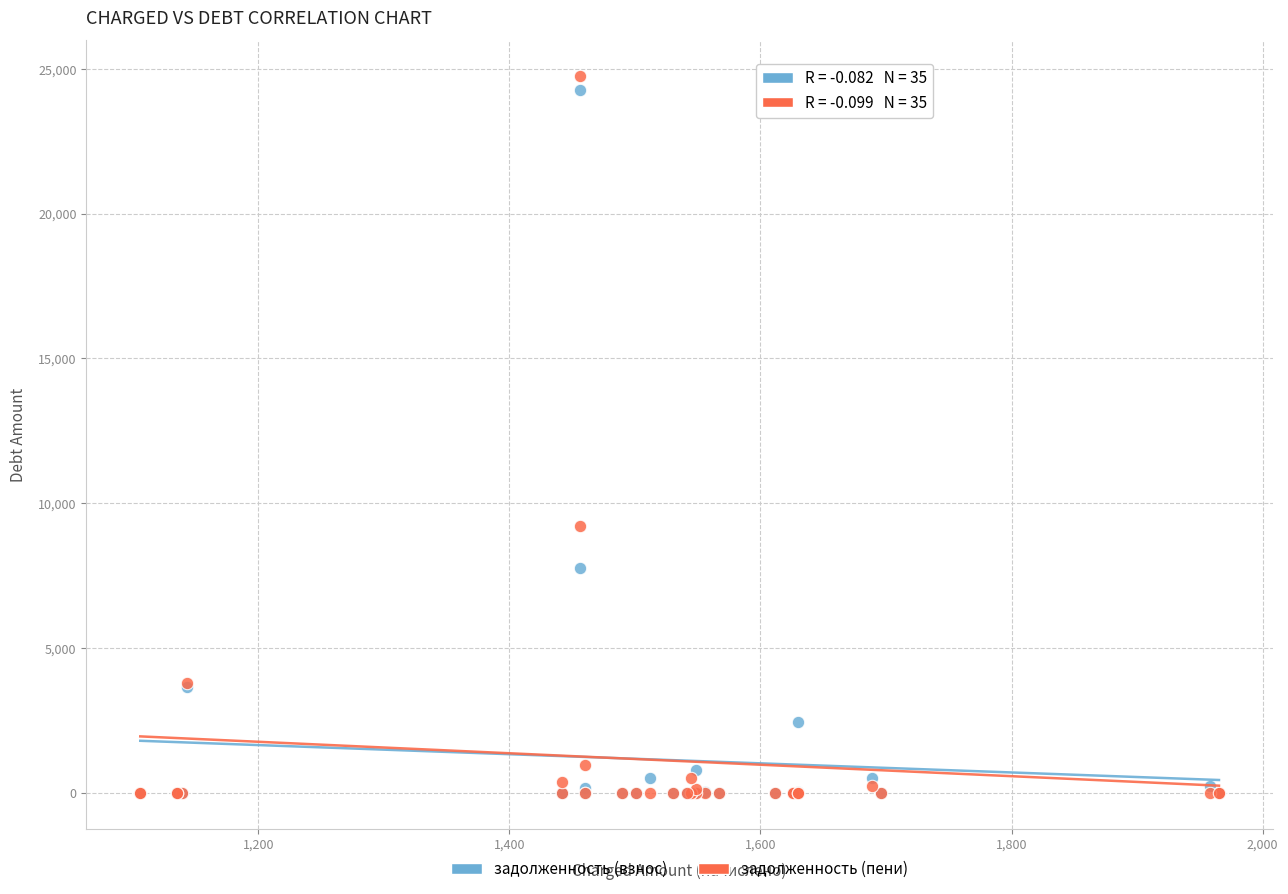

Across all series, what Y value is closest to 12376?

9221.8